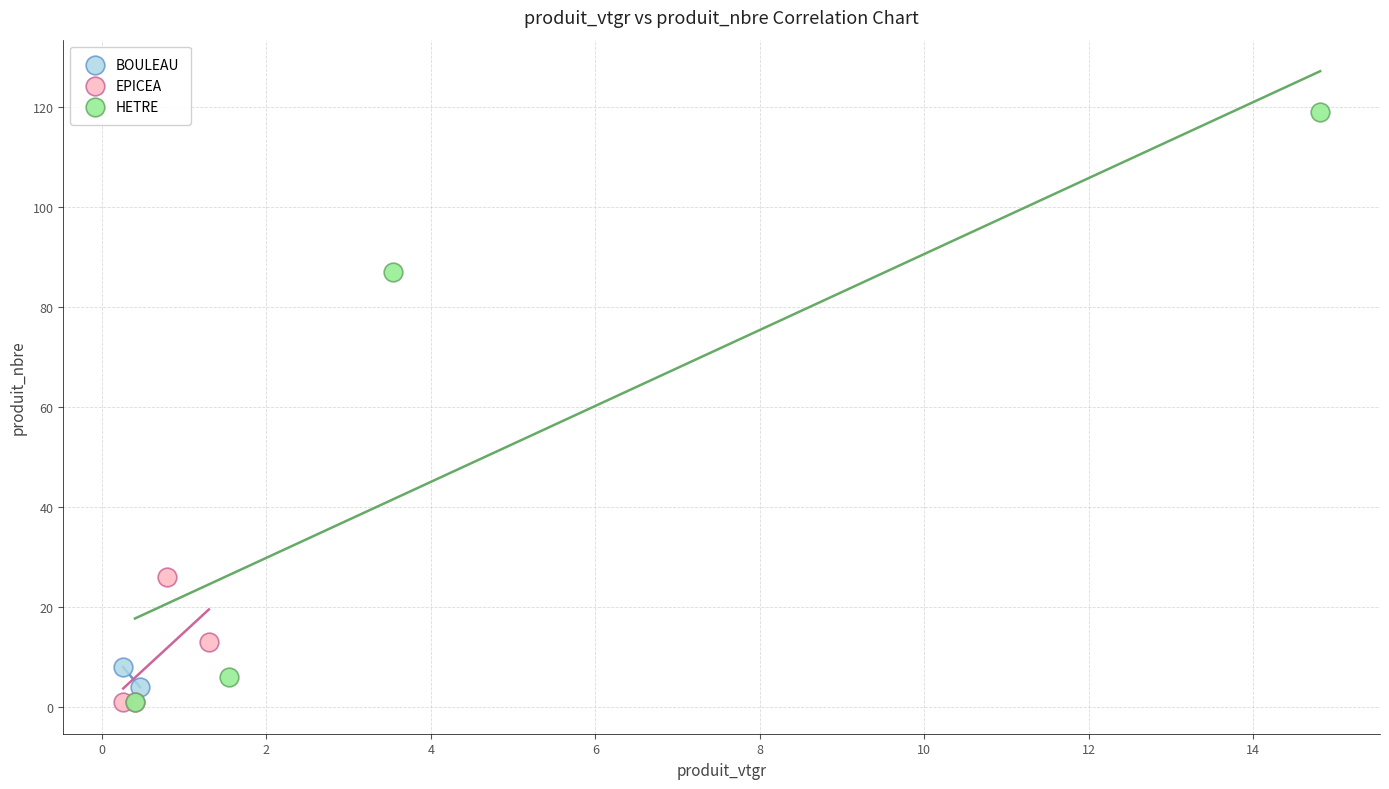

What are all the series names shown in the legend?

BOULEAU, EPICEA, HETRE